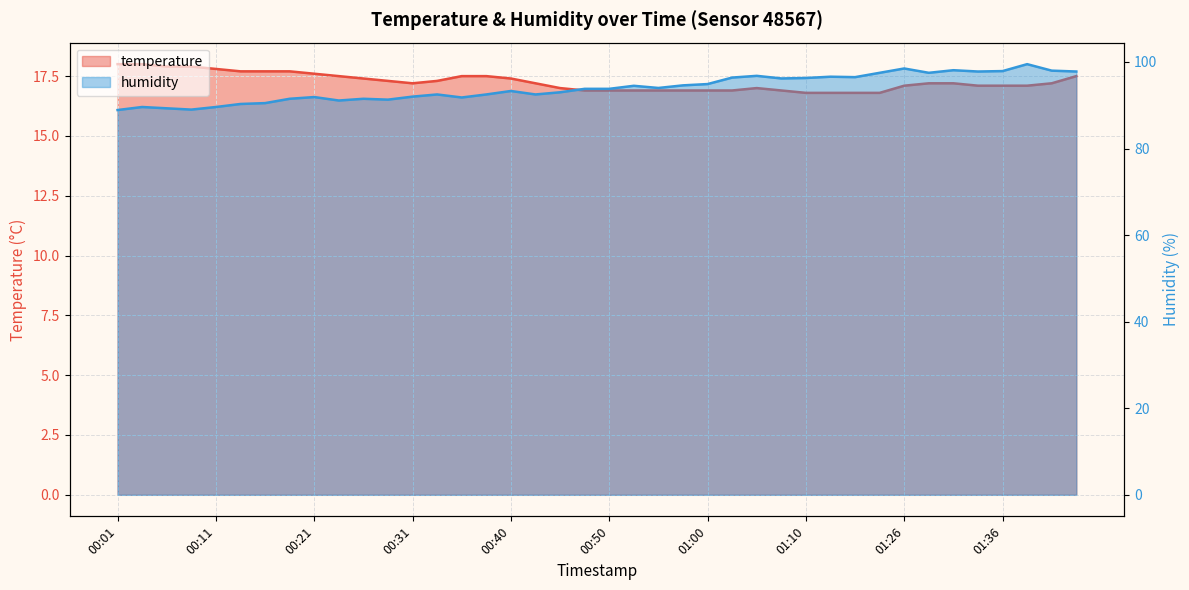

How many data points in temperature are above 17?

26